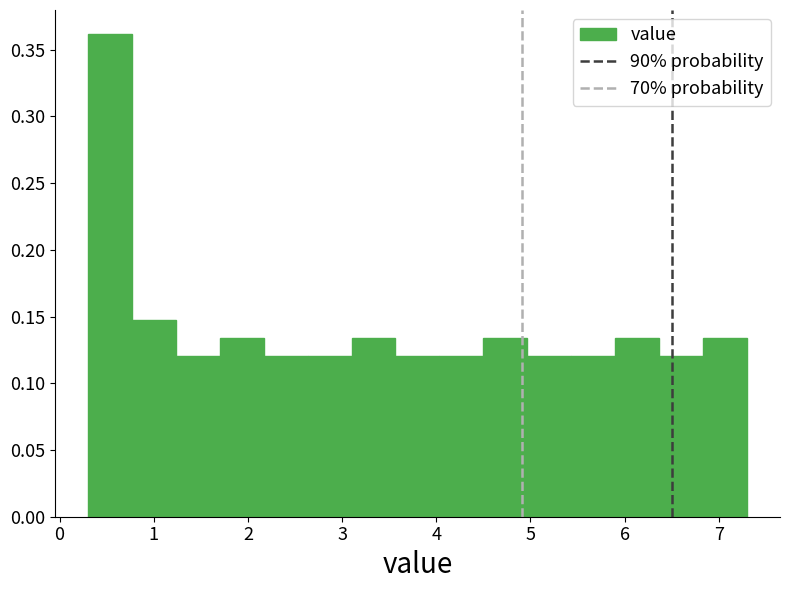

Reading left to right, transcribe this chart: for each bar, give the range it covers on the x-axis and its height. Neither the bar edges nor the heights are printed on the chart, so give them approximately, as read against the axes.

0.3 to 0.8: 0.360
0.8 to 1.2: 0.145
1.2 to 1.7: 0.120
1.7 to 2.2: 0.135
2.2 to 2.6: 0.120
2.6 to 3.1: 0.120
3.1 to 3.6: 0.135
3.6 to 4.0: 0.120
4.0 to 4.5: 0.120
4.5 to 5.0: 0.135
5.0 to 5.4: 0.120
5.4 to 5.9: 0.120
5.9 to 6.4: 0.135
6.4 to 6.8: 0.120
6.8 to 7.3: 0.135